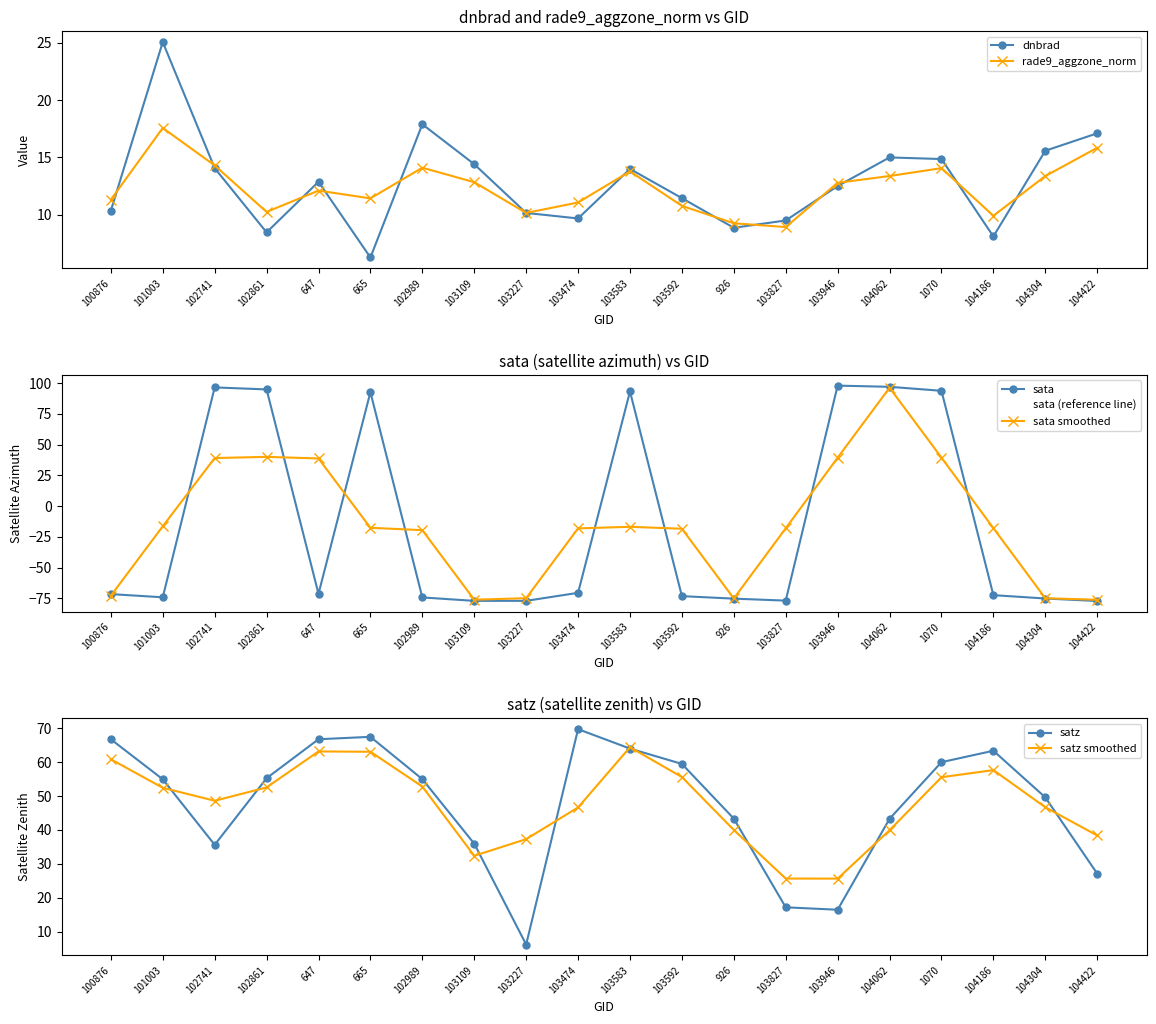

In dnbrad, how many points are higher than both neighbors (excluding endpoints)?

5